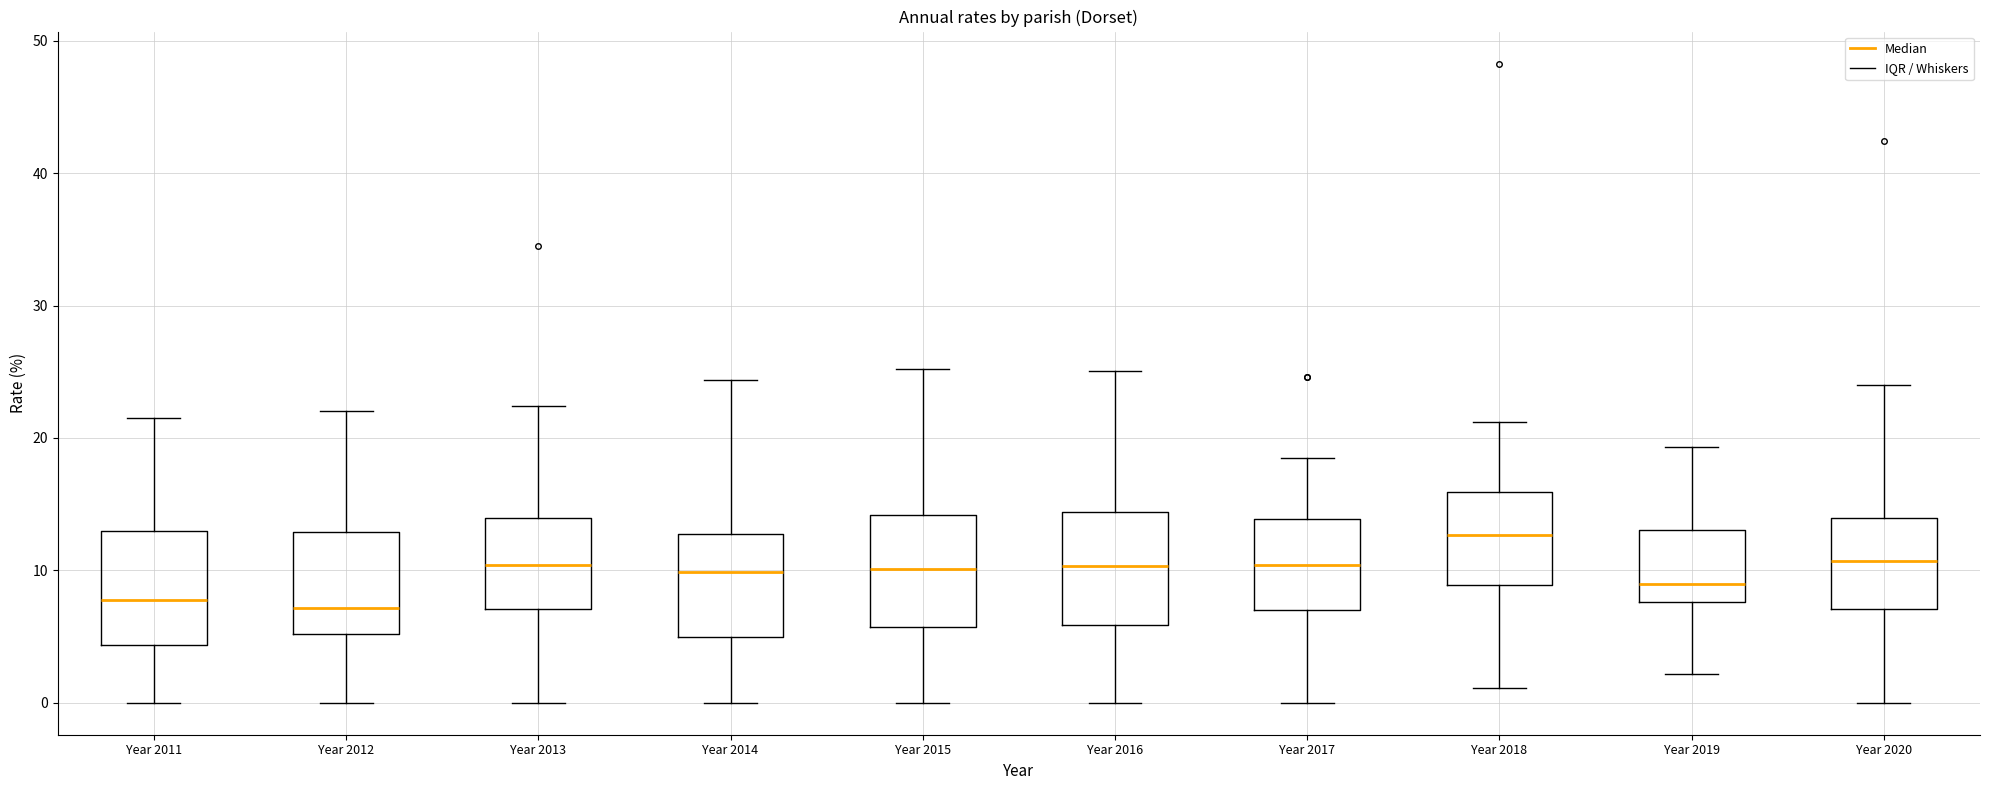

Reading left to right, transcribe this box plot: for each box, give where its median line is, the range the box spans, and where its two whiskers end, as read against the y-axis. The values are not printed on the chart, so give them approximately, as read against the axis.

Year 2011: median 8, box 4 to 13, whiskers 0 to 22
Year 2012: median 7, box 5 to 13, whiskers 0 to 22
Year 2013: median 10, box 7 to 14, whiskers 0 to 22
Year 2014: median 10, box 5 to 13, whiskers 0 to 24
Year 2015: median 10, box 6 to 14, whiskers 0 to 25
Year 2016: median 10, box 6 to 14, whiskers 0 to 25
Year 2017: median 10, box 7 to 14, whiskers 0 to 18
Year 2018: median 13, box 9 to 16, whiskers 1 to 21
Year 2019: median 9, box 8 to 13, whiskers 2 to 19
Year 2020: median 11, box 7 to 14, whiskers 0 to 24